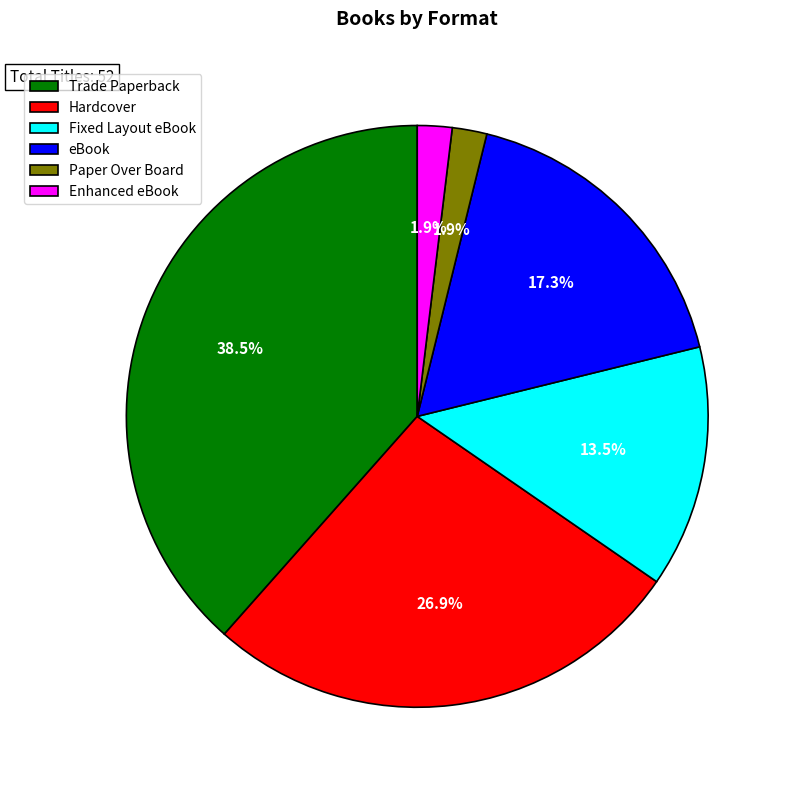

Which category has the biggest portion of the pie?

Trade Paperback